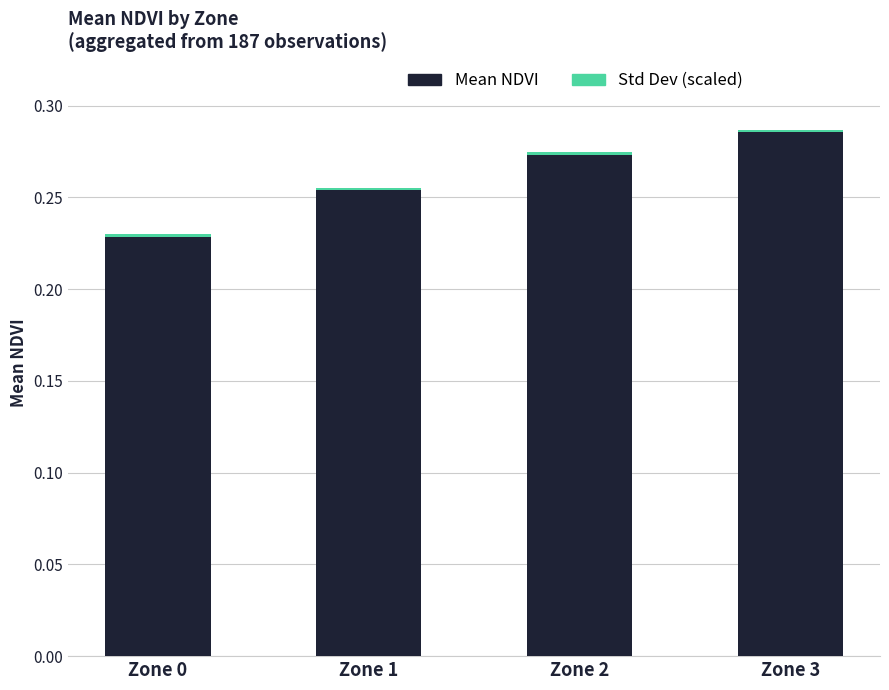

The value of Mean NDVI at Zone 2 is 0.2. True or false?

False